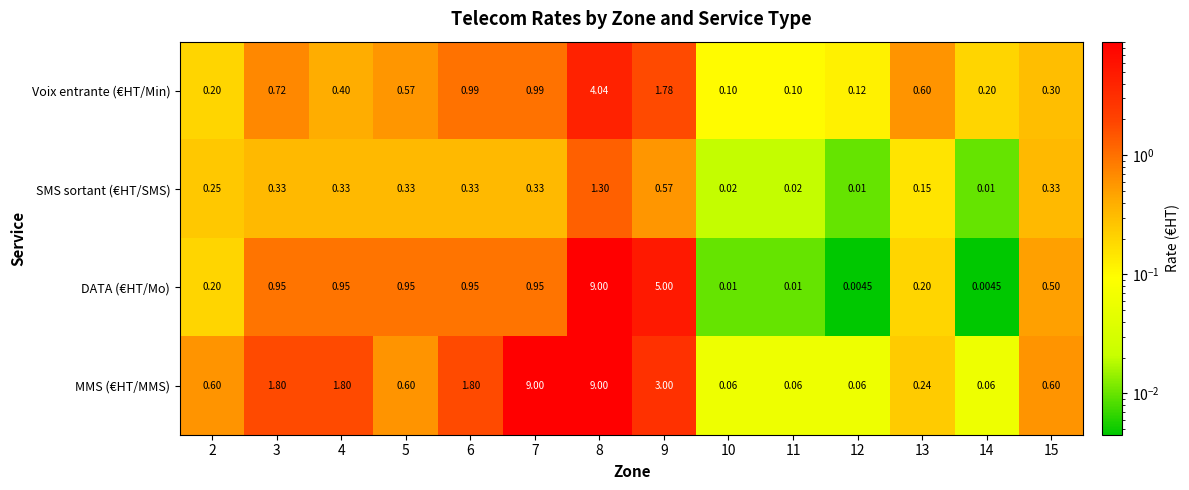

List the series in order of their overall mean, lowest first.

SMS sortant (€HT/SMS), Voix entrante (€HT/Min), DATA (€HT/Mo), MMS (€HT/MMS)